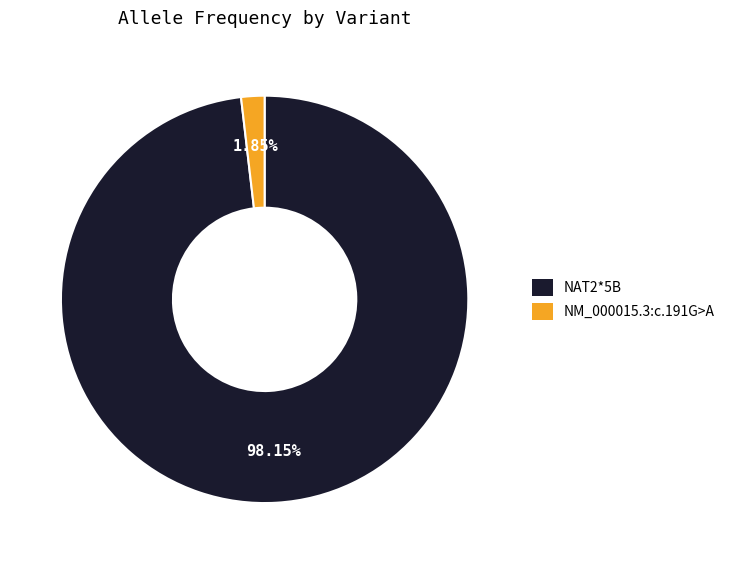

Which slice is the largest?

NAT2*5B